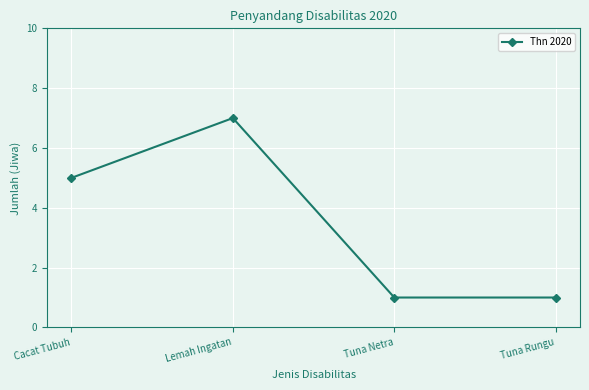

What is the difference between the values at Lemah Ingatan and Cacat Tubuh?

2